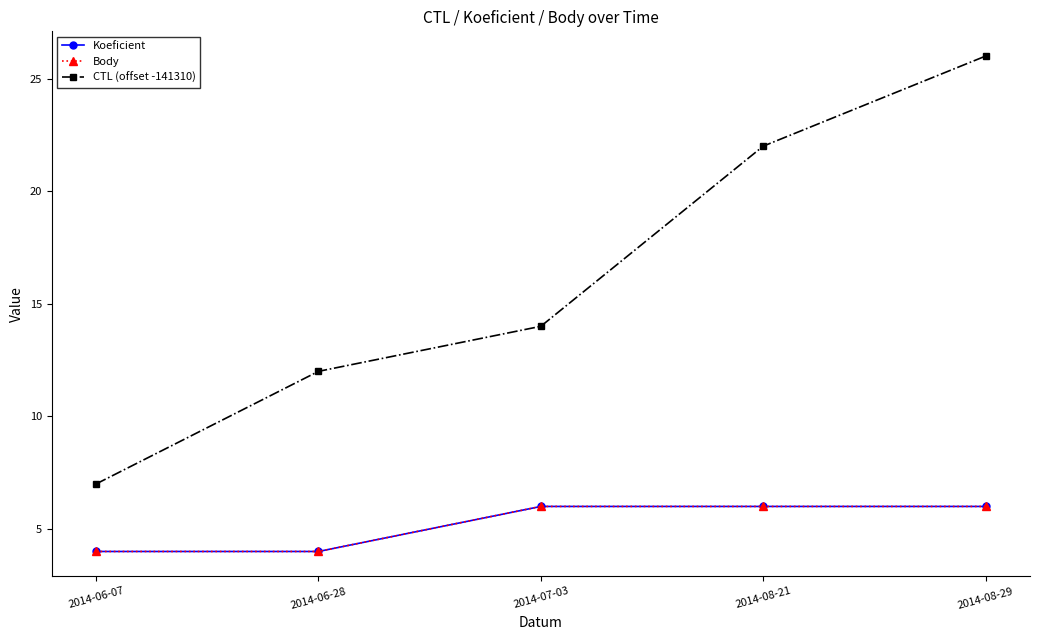

Rank the series by their maximum value, from lowest to highest.

Koeficient, Body, CTL (offset -141310)